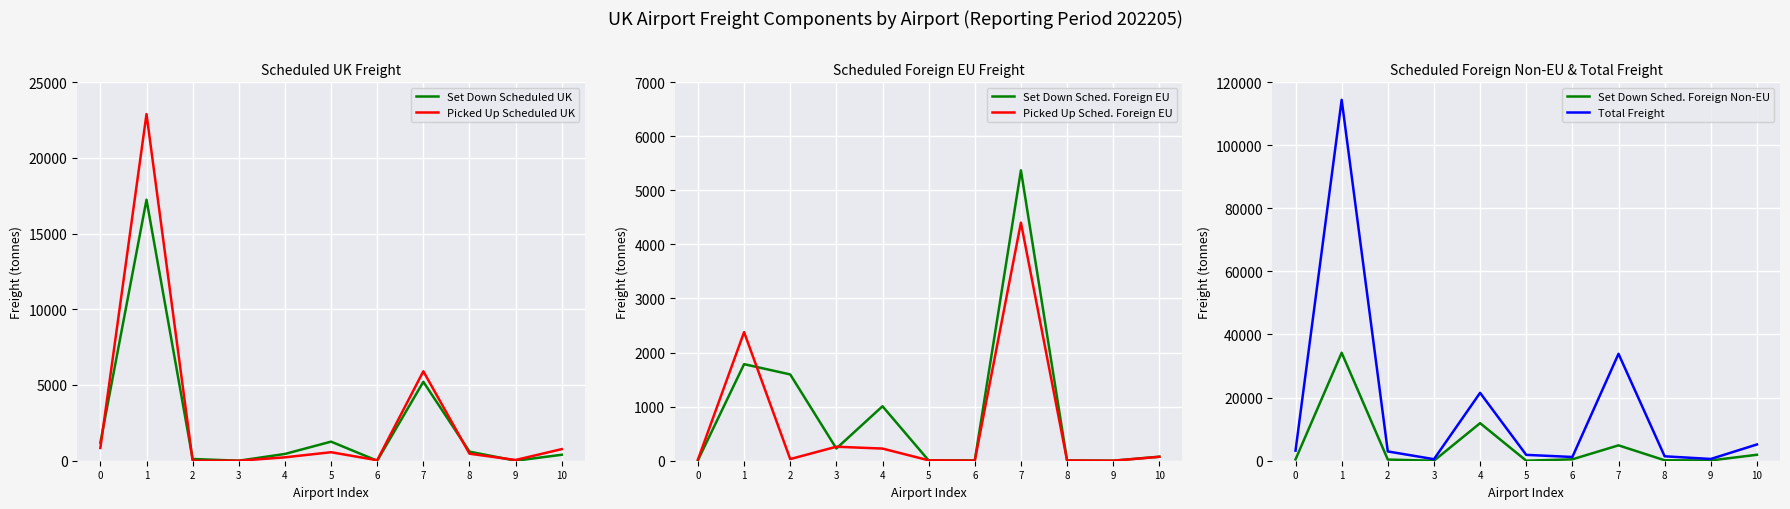

Is it true that Set Down Sched. Foreign EU equals 5368.0 at 7?

True